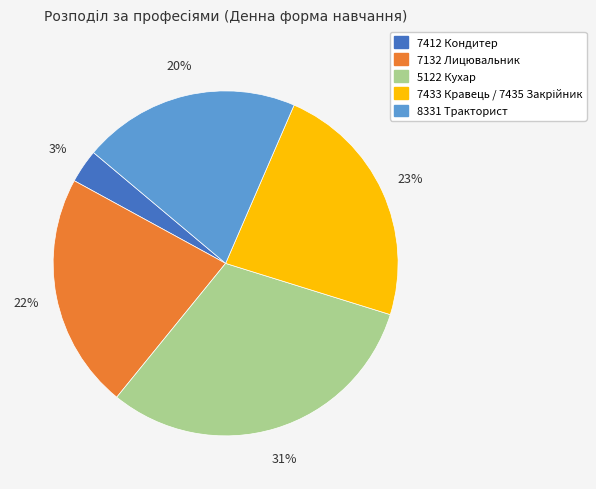

True or false: 8331 Тракторист accounts for 20% of the total.

True